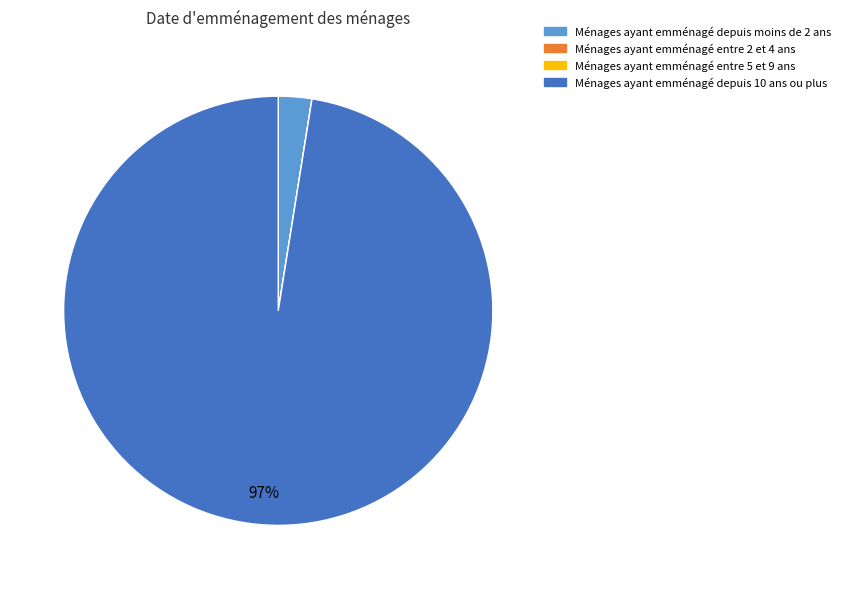

Is there a majority slice in this chart?

Yes